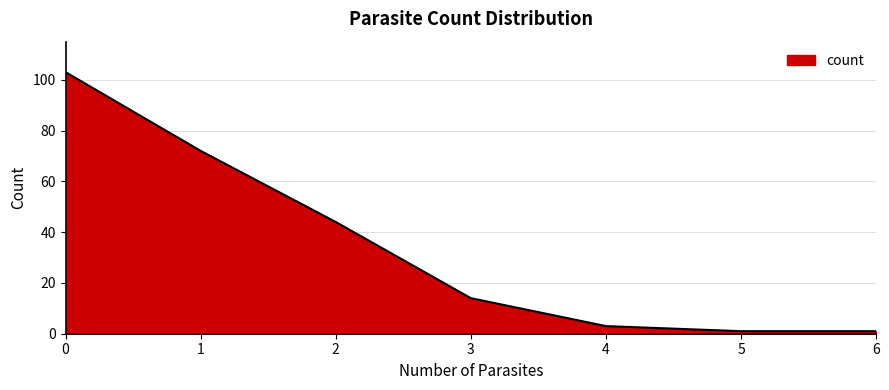

True or false: the data has more than 2 interior local peaks.

False